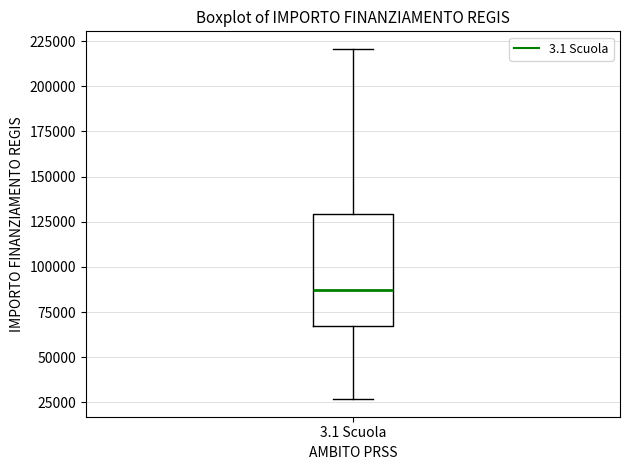

Read this box plot against the y-axis: the position of the median line, the range covered by the box, and the ends of both whiskers. The values are not printed on the chart, so give them approximately, as read against the axis.

median 85000, box 65000 to 130000, whiskers 25000 to 220000